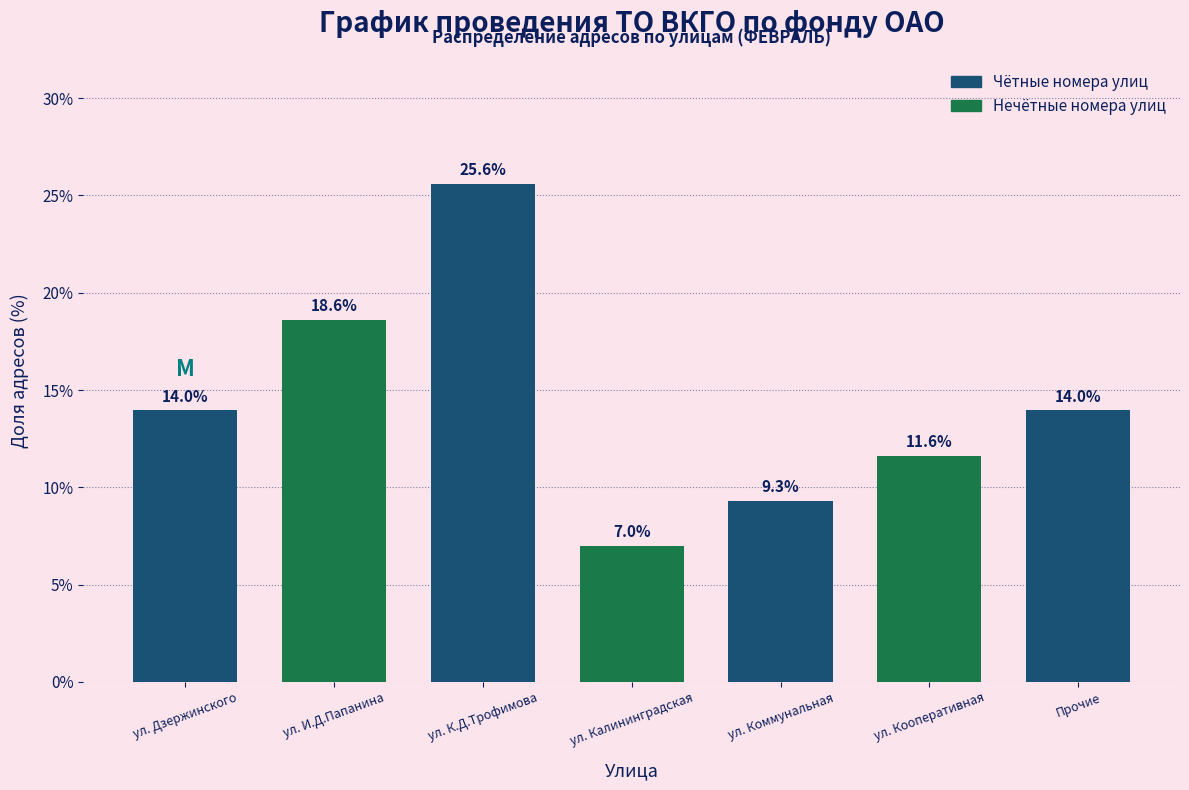

Reading right to left, transcribe all the data shown in this chart.

14.0	11.6	9.3	7.0	25.6	18.6	14.0